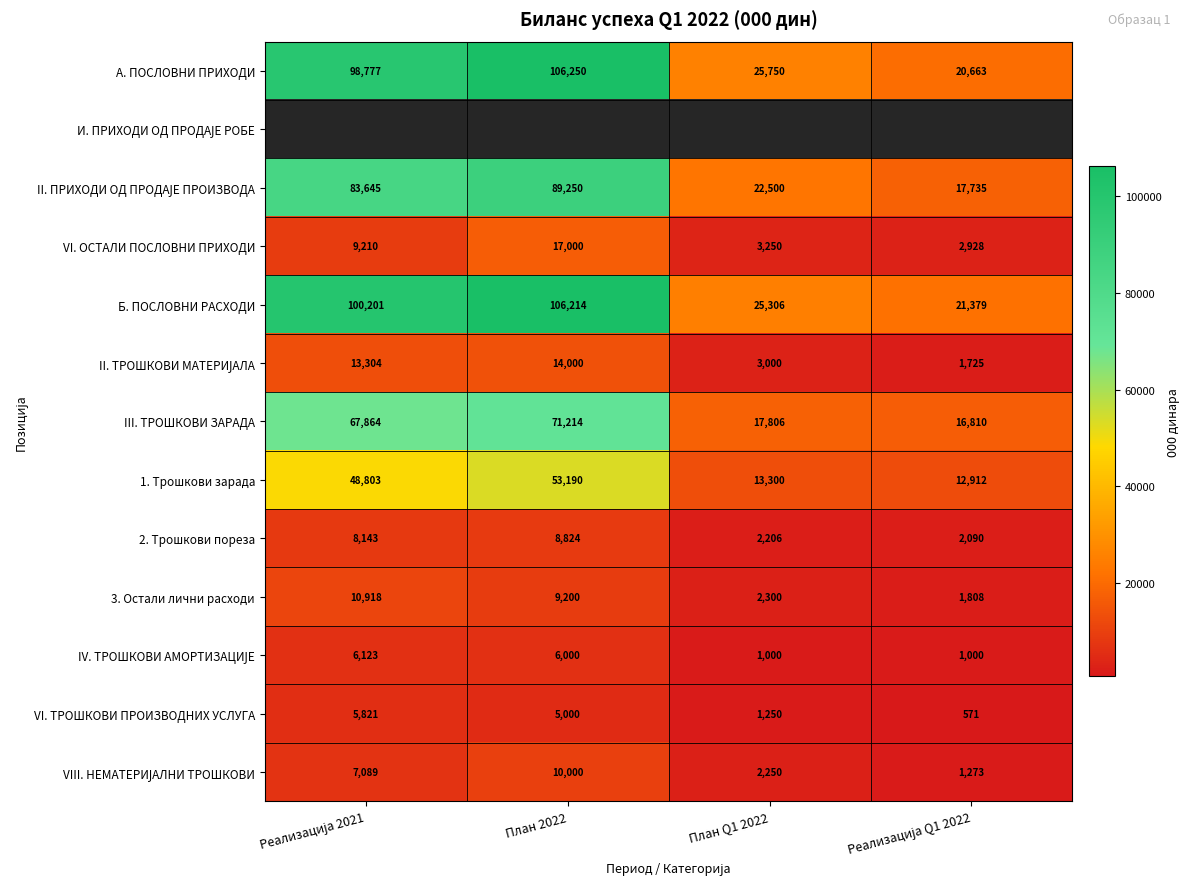

Read the 3. Остали лични расходи value at План 2022, to the nearest 50.

9200